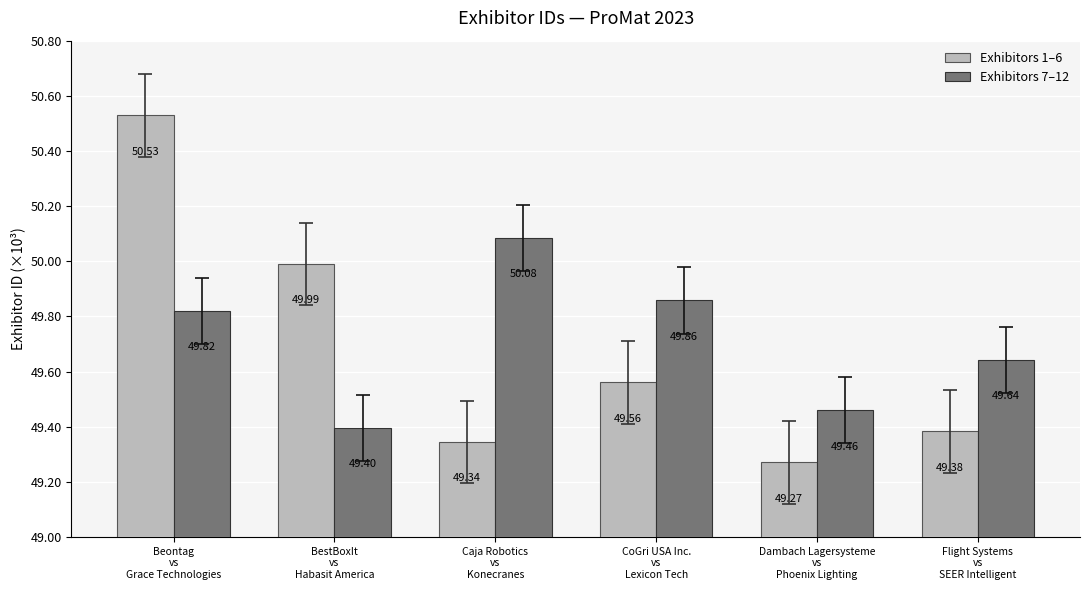

Reading left to right, list all the values displayed in this chart.

Exhibitors 1–6: Beontag
vs
Grace Technologies=50.5	BestBoxIt
vs
Habasit America=50.0	Caja Robotics
vs
Konecranes=49.3	CoGri USA Inc.
vs
Lexicon Tech=49.6	Dambach Lagersysteme
vs
Phoenix Lighting=49.3	Flight Systems
vs
SEER Intelligent=49.4
Exhibitors 7–12: Beontag
vs
Grace Technologies=49.8	BestBoxIt
vs
Habasit America=49.4	Caja Robotics
vs
Konecranes=50.1	CoGri USA Inc.
vs
Lexicon Tech=49.9	Dambach Lagersysteme
vs
Phoenix Lighting=49.5	Flight Systems
vs
SEER Intelligent=49.6